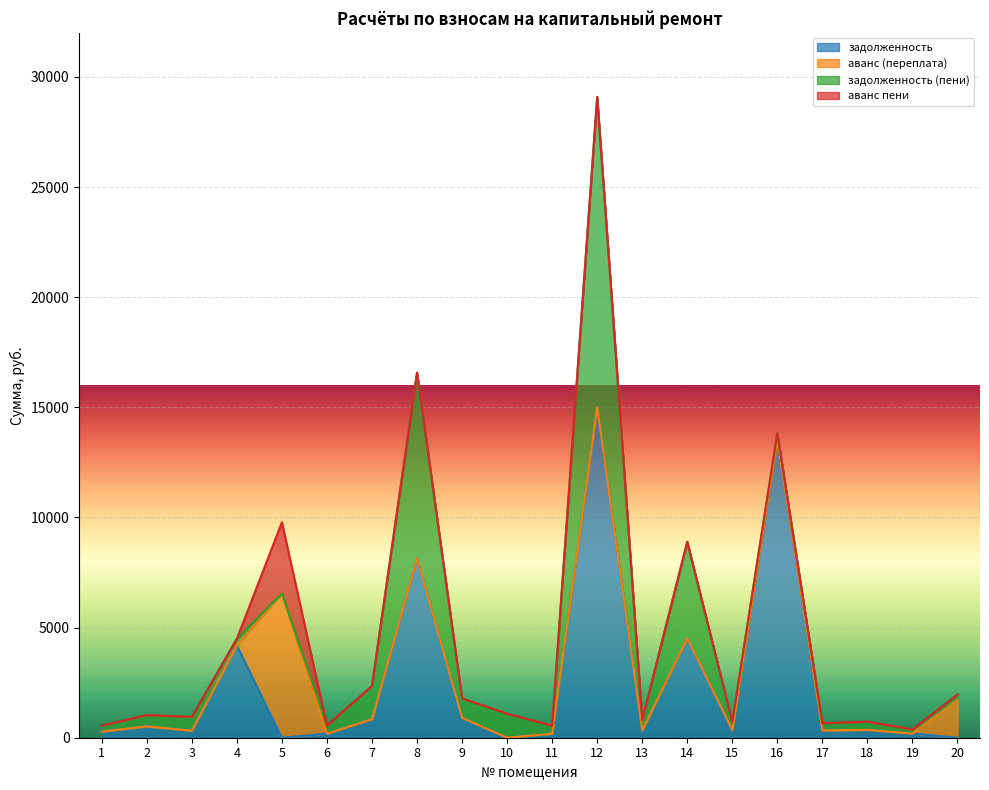

Reading right to left, extract all data points from this chart.

задолженность: 0.0	188.6	357.5	331.1	13550.2	349.3	4522.8	332.7	15004.2	183.7	0.0	900.6	8151.3	843.8	184.2	0.0	4188.3	316.4	514.7	276.4
аванс (переплата): 1697.2	0.0	0.0	0.0	0.0	0.0	0.0	0.0	0.0	0.0	1.2	0.0	0.0	0.0	0.0	6547.8	0.0	0.0	0.0	0.0
задолженность (пени): 271.7	188.7	372.9	329.1	275.6	366.1	4373.6	474.1	14090.6	364.0	1088.0	888.4	8422.2	1510.5	370.2	0.0	304.4	629.7	514.9	276.1
аванс пени: 0.0	0.0	0.0	0.0	0.0	0.0	0.0	0.0	0.0	0.0	0.0	0.0	0.0	0.0	0.0	3234.2	0.0	0.0	0.0	0.0